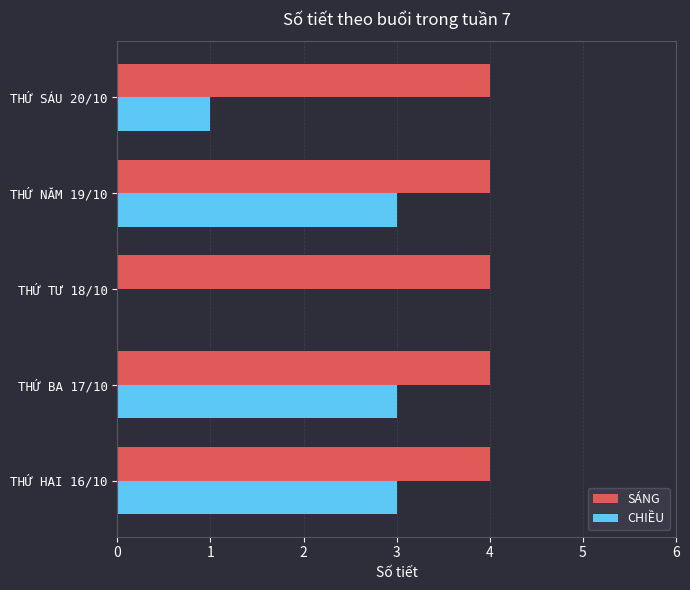

Which series has the largest total across all categories?

SÁNG